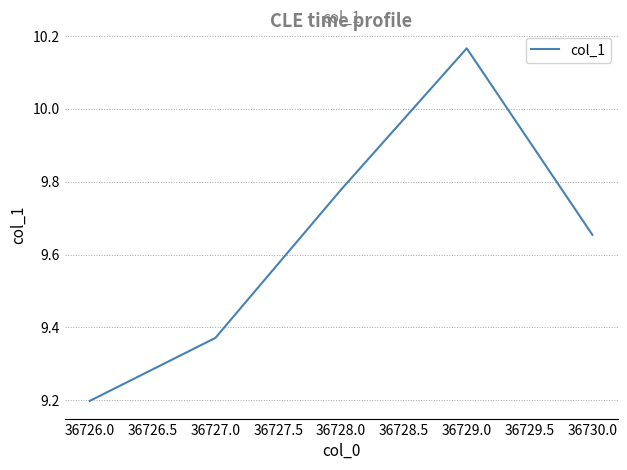

List the labels in order of value, largest first.

36729.0, 36728.0, 36730.0, 36727.0, 36726.0